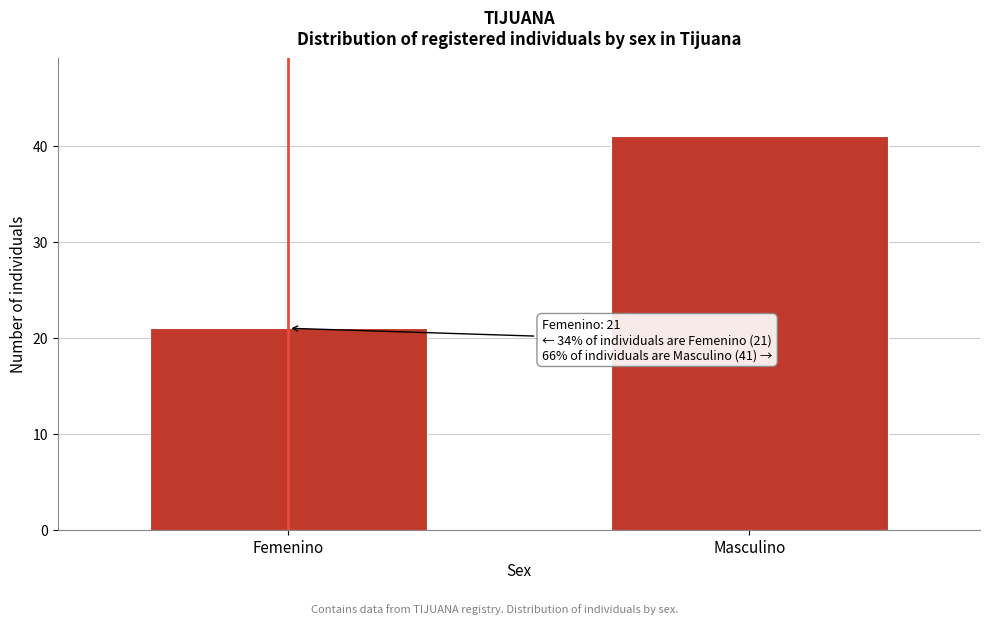

Reading left to right, list all the values displayed in this chart.

21	41